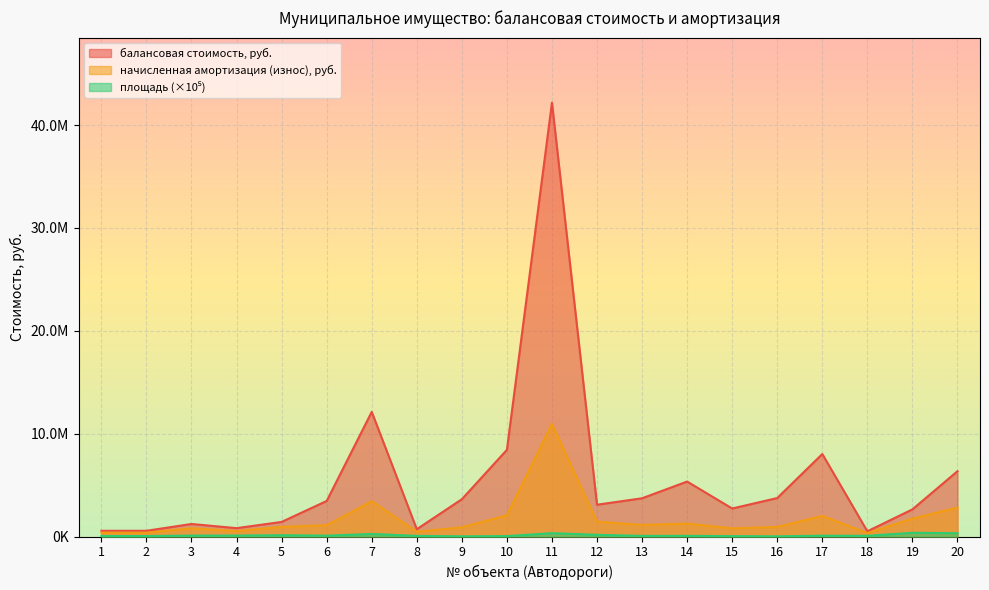

Which series has the largest total across all categories?

балансовая стоимость, руб.